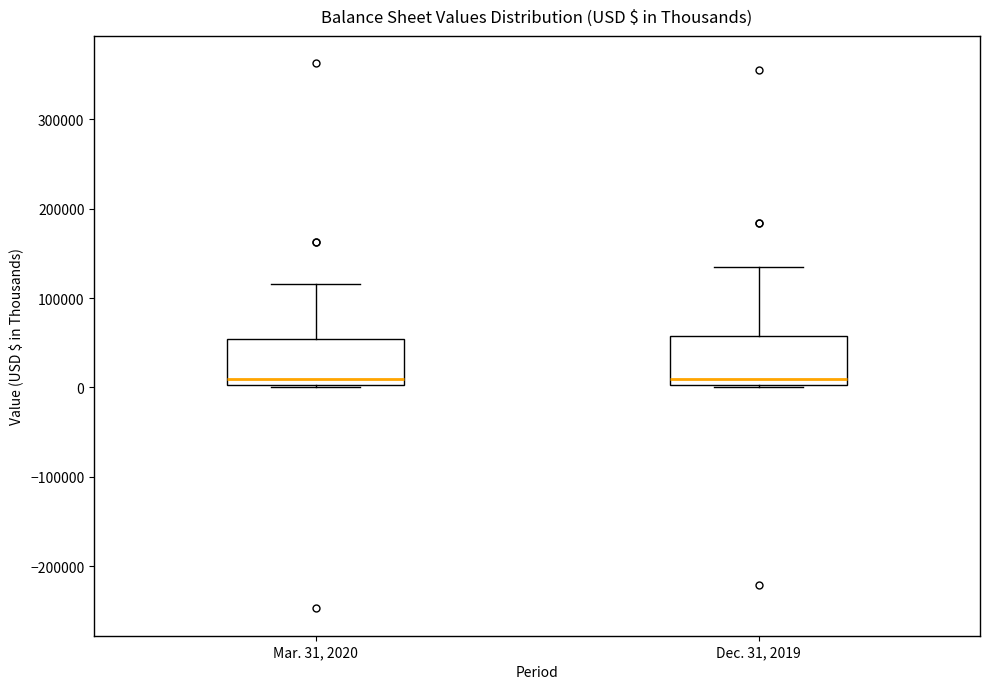

Reading left to right, read every box against the y-axis: the position of its median line, the range the box covers, and the ends of its whiskers. The values are not printed on the chart, so give them approximately, as read against the axis.

Mar. 31, 2020: median 10000, box 0 to 50000, whiskers 0 to 120000
Dec. 31, 2019: median 10000, box 0 to 60000, whiskers 0 to 130000